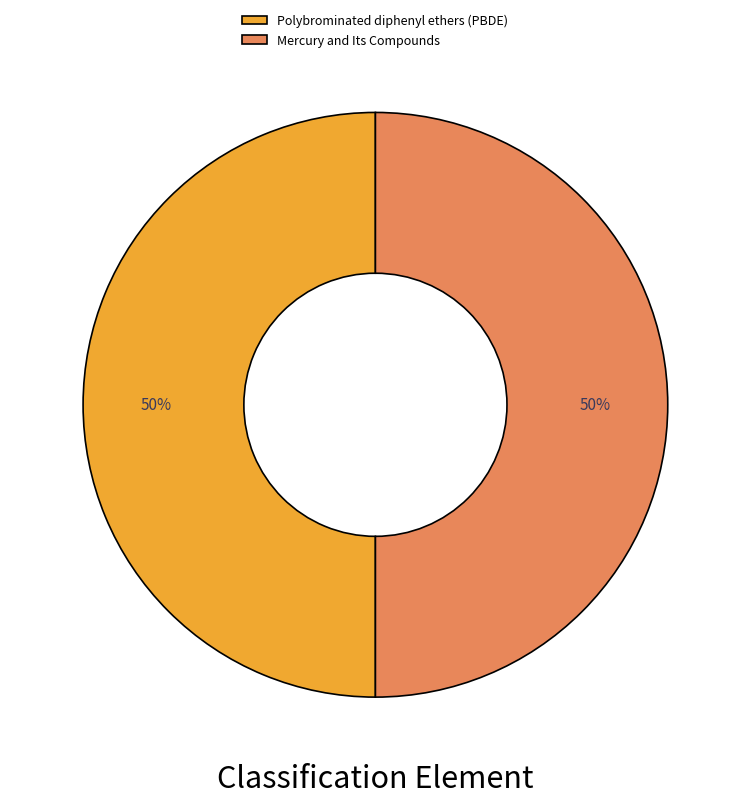

The Polybrominated diphenyl ethers (PBDE) slice represents 64% of the pie. True or false?

False